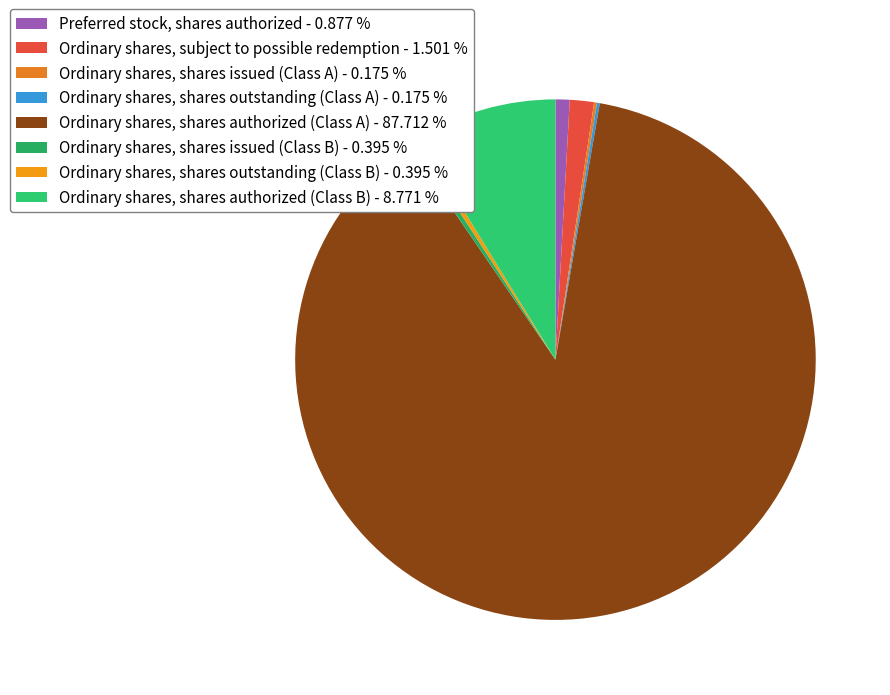

To the nearest percent, what is the combined percentage of Preferred stock, shares authorized and Ordinary shares, shares outstanding (Class A)?

1%